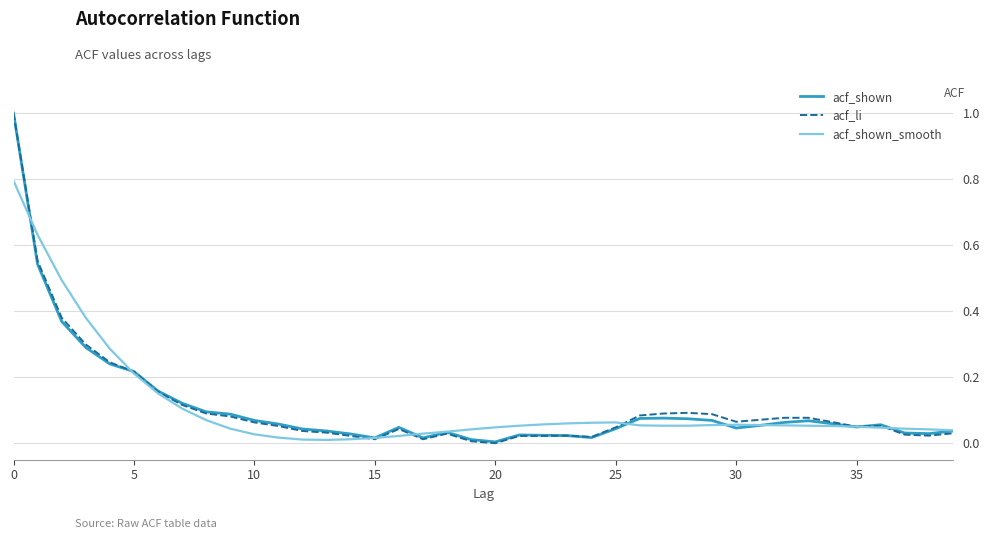

What are all the series names shown in the legend?

acf_shown, acf_li, acf_shown_smooth